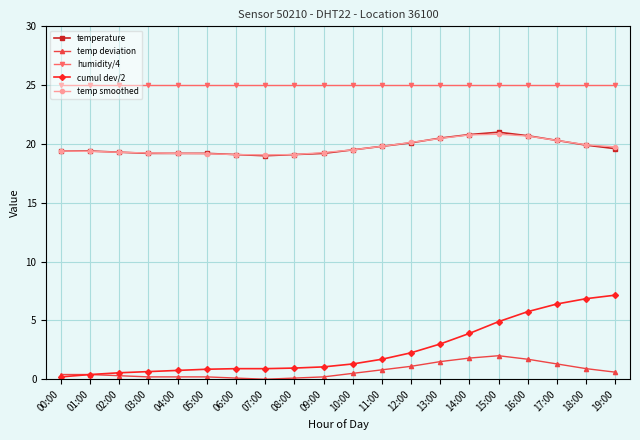

In temp smoothed, how many points are higher than both neighbors (excluding endpoints)?

1